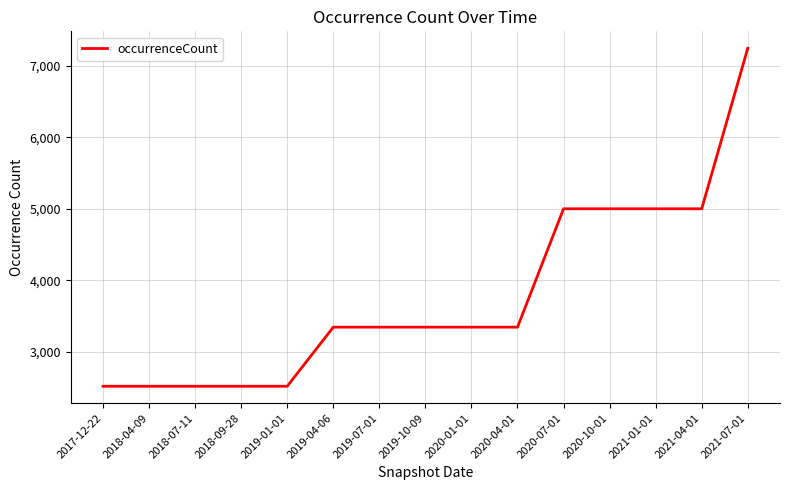

The chart shows a value of 5000 at 2020-07-01. True or false?

True